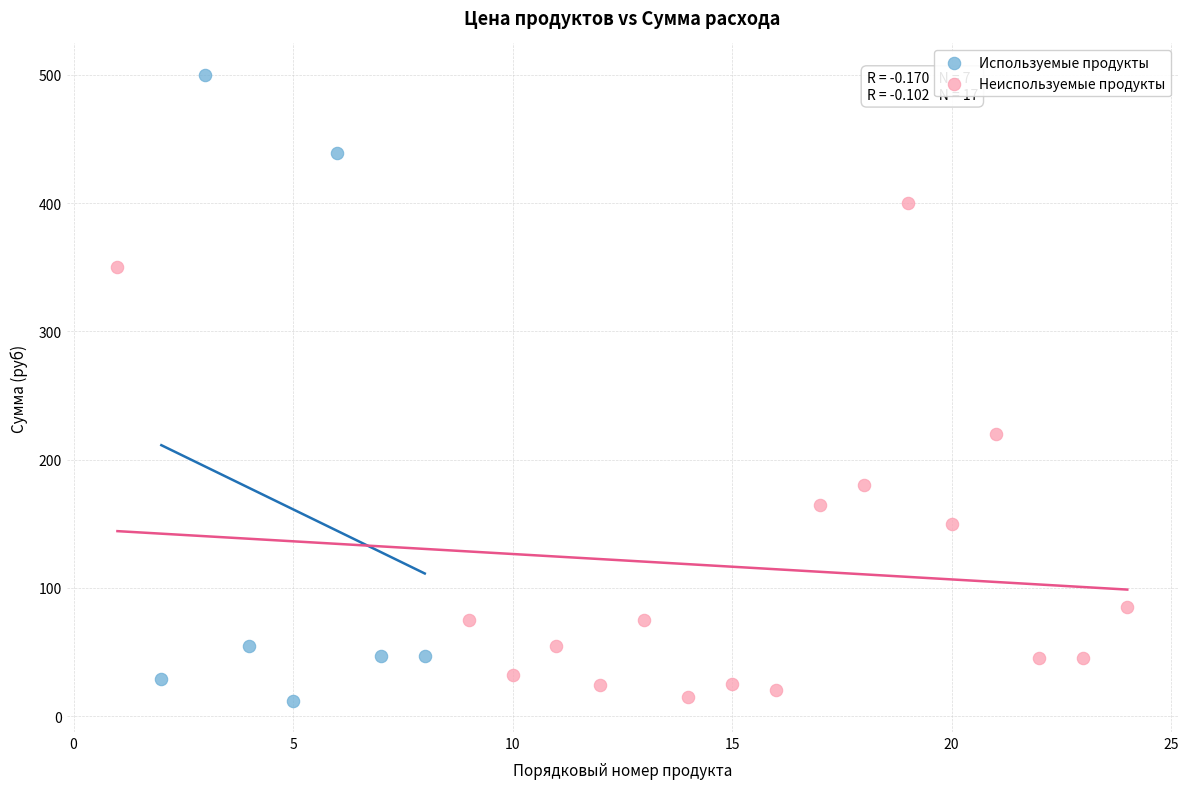

What are all the series names shown in the legend?

Используемые продукты, Неиспользуемые продукты